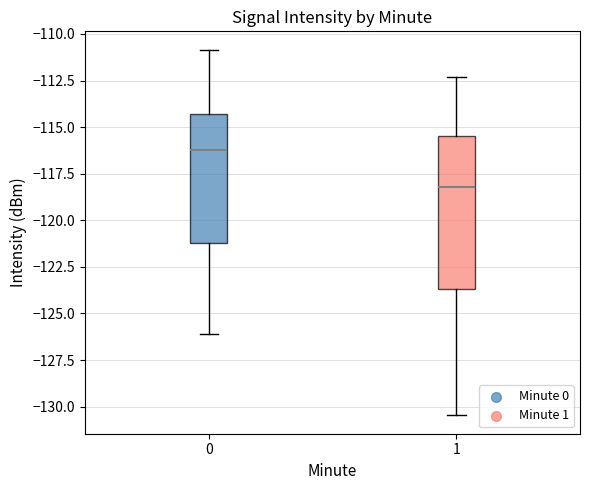

Reading left to right, transcribe this box plot: for each box, give where its median line is, the range the box spans, and where its two whiskers end, as read against the y-axis. The values are not printed on the chart, so give them approximately, as read against the axis.

0: median -116.0, box -121.0 to -114.5, whiskers -126.0 to -111.0
1: median -118.0, box -123.5 to -115.5, whiskers -130.5 to -112.5